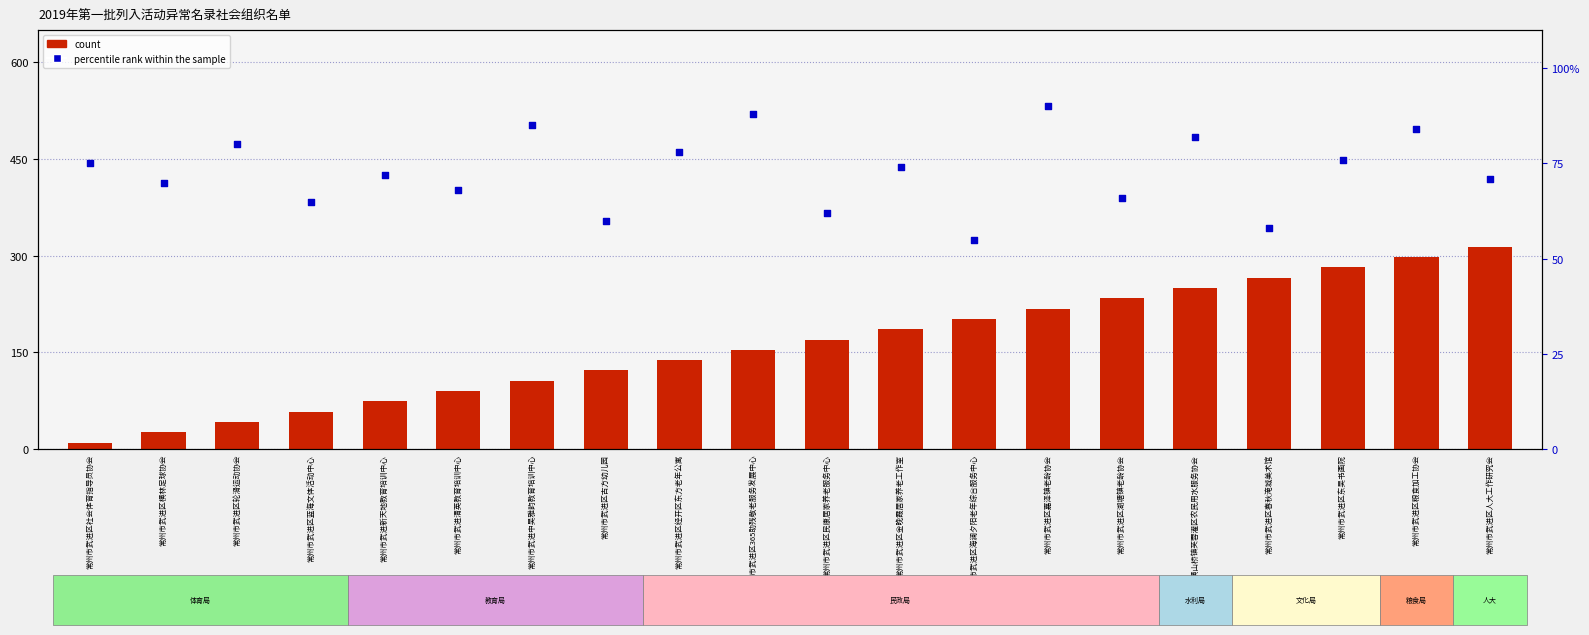

At how many categories does at least one series exceed 38?

20